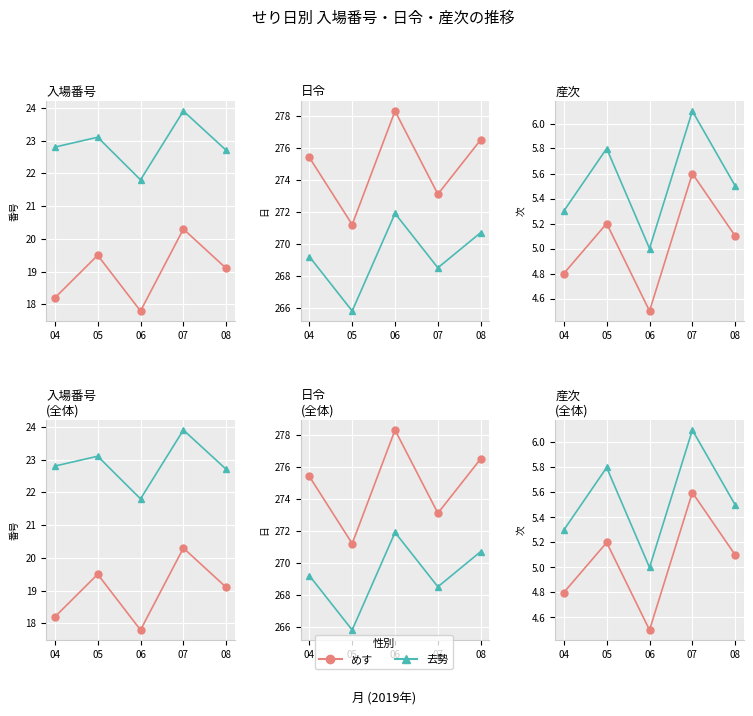

At how many categories does at least one series exceed 5?

4